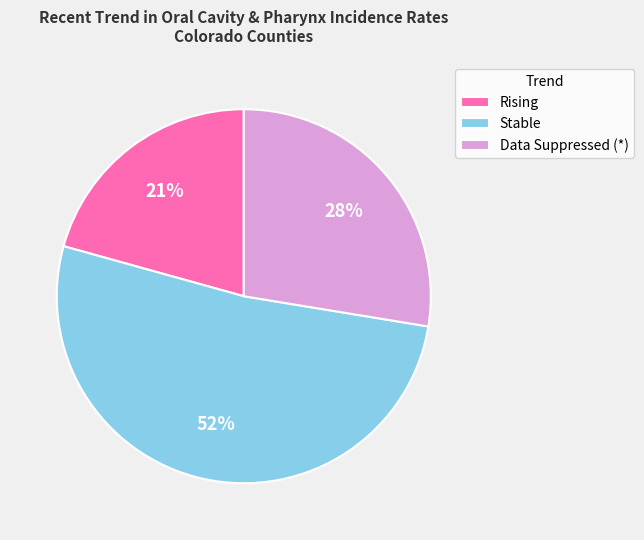

Rank the categories by value from lowest to highest.

Rising, Data Suppressed (*), Stable